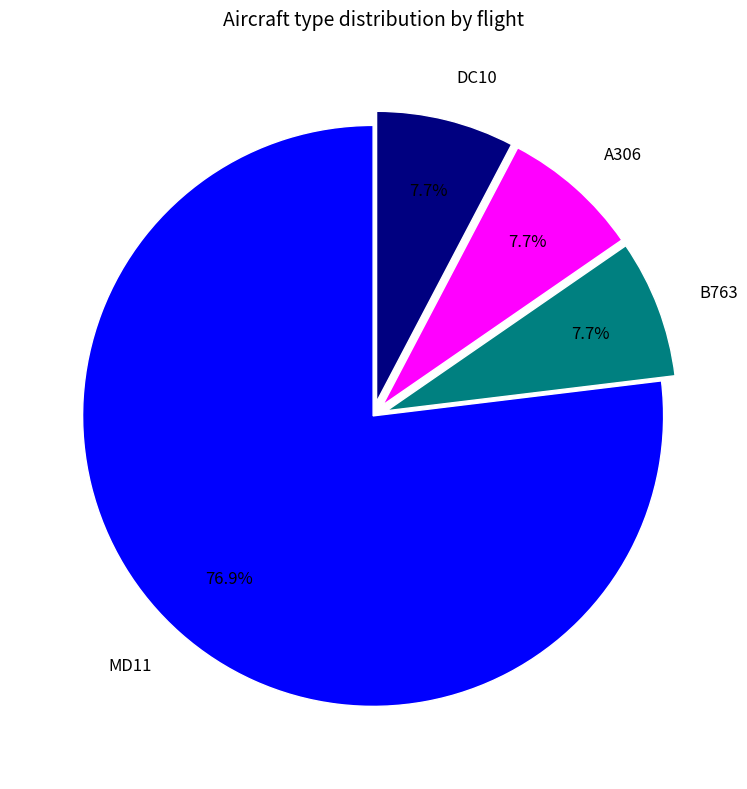

To the nearest percent, what portion does A306 represent?

8%